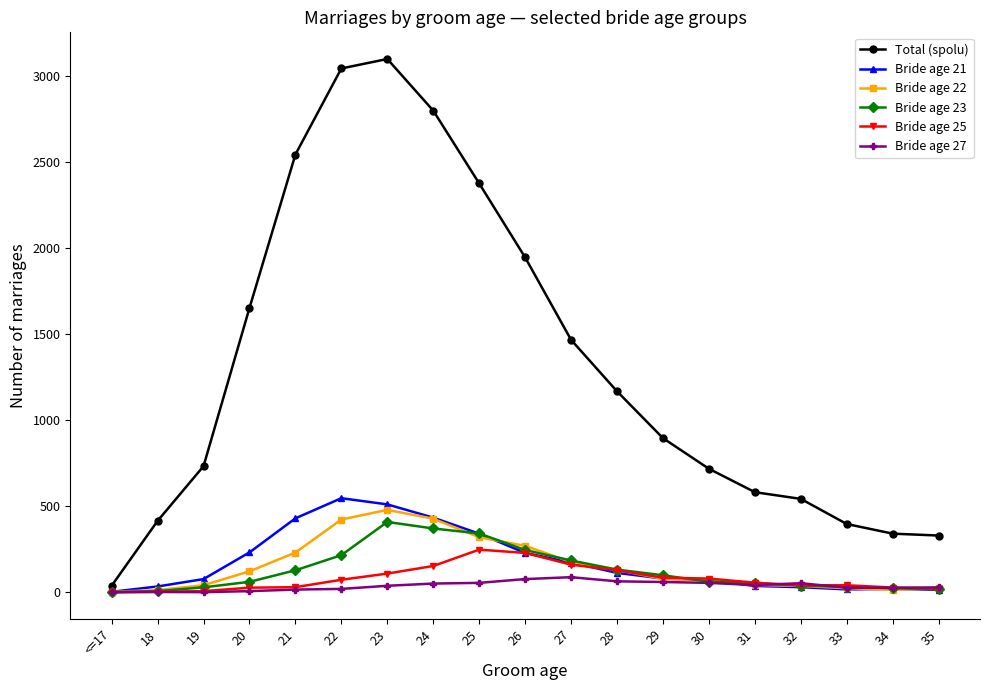

The value of Bride age 22 at 25 is 440. True or false?

False